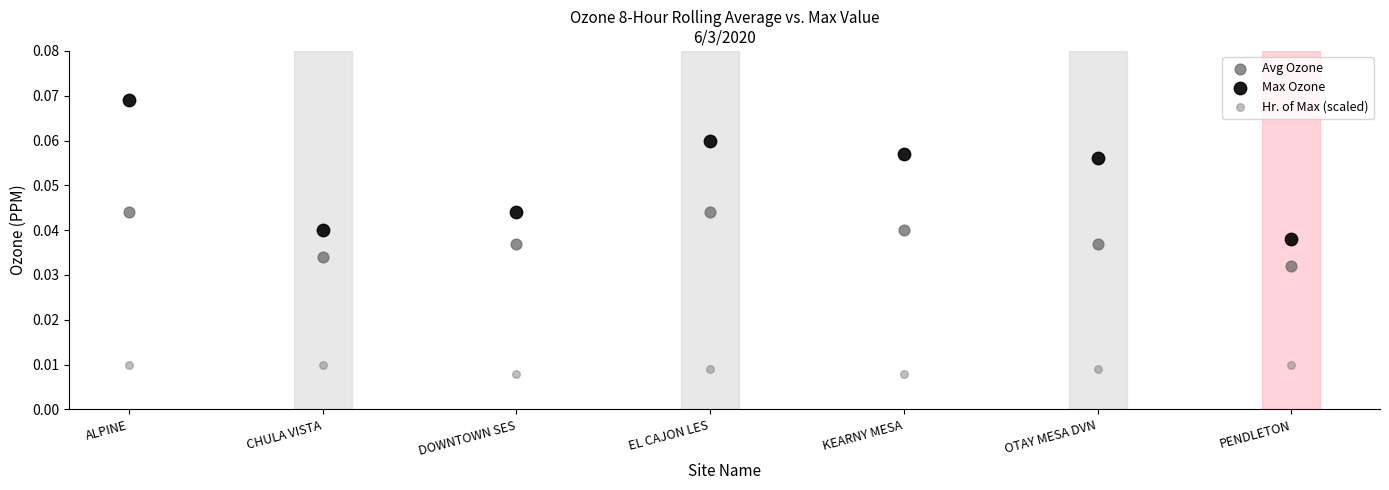

Which series contains the lowest Y value?

Hr. of Max (scaled)